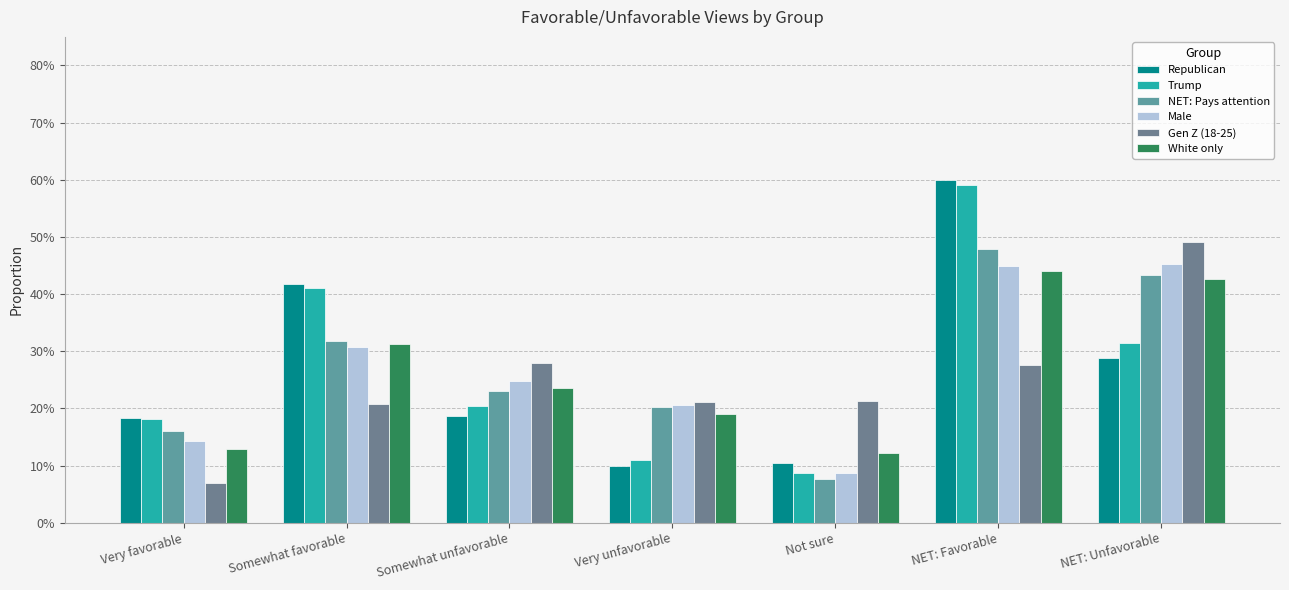

Reading left to right, extract all data points from this chart.

Republican: Very favorable=0.2	Somewhat favorable=0.4	Somewhat unfavorable=0.2	Very unfavorable=0.1	Not sure=0.1	NET: Favorable=0.6	NET: Unfavorable=0.3
Trump: Very favorable=0.2	Somewhat favorable=0.4	Somewhat unfavorable=0.2	Very unfavorable=0.1	Not sure=0.1	NET: Favorable=0.6	NET: Unfavorable=0.3
NET: Pays attention: Very favorable=0.2	Somewhat favorable=0.3	Somewhat unfavorable=0.2	Very unfavorable=0.2	Not sure=0.1	NET: Favorable=0.5	NET: Unfavorable=0.4
Male: Very favorable=0.1	Somewhat favorable=0.3	Somewhat unfavorable=0.2	Very unfavorable=0.2	Not sure=0.1	NET: Favorable=0.4	NET: Unfavorable=0.5
Gen Z (18-25): Very favorable=0.1	Somewhat favorable=0.2	Somewhat unfavorable=0.3	Very unfavorable=0.2	Not sure=0.2	NET: Favorable=0.3	NET: Unfavorable=0.5
White only: Very favorable=0.1	Somewhat favorable=0.3	Somewhat unfavorable=0.2	Very unfavorable=0.2	Not sure=0.1	NET: Favorable=0.4	NET: Unfavorable=0.4